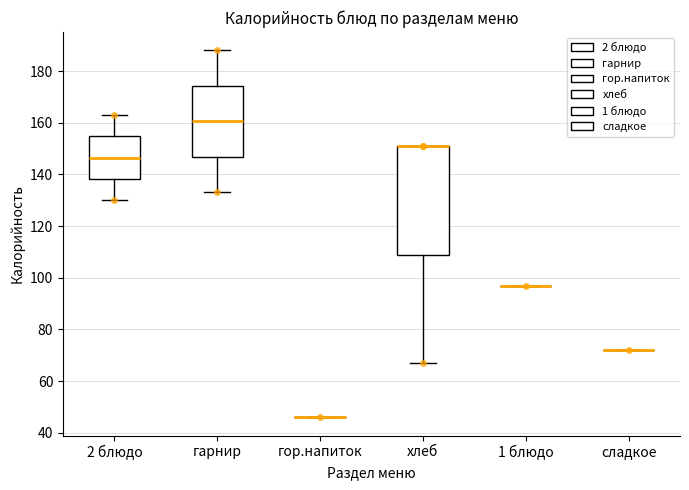

Where does the upper whisker of the box for 2 блюдо end on the y-axis? The values are not printed on the chart, so give them approximately, as read against the axis.

164